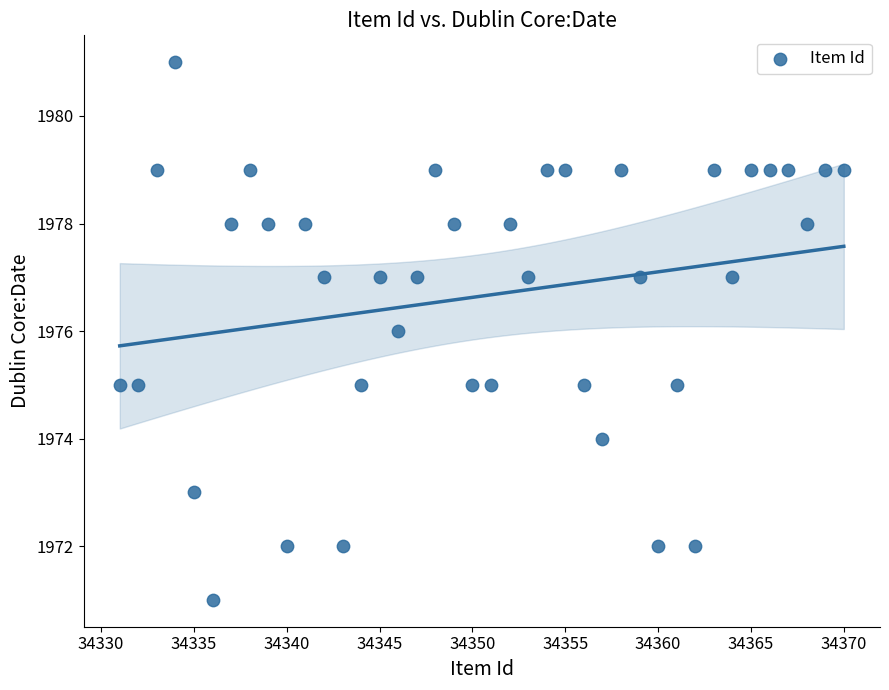

What is the range of X values (max minus min)?

39